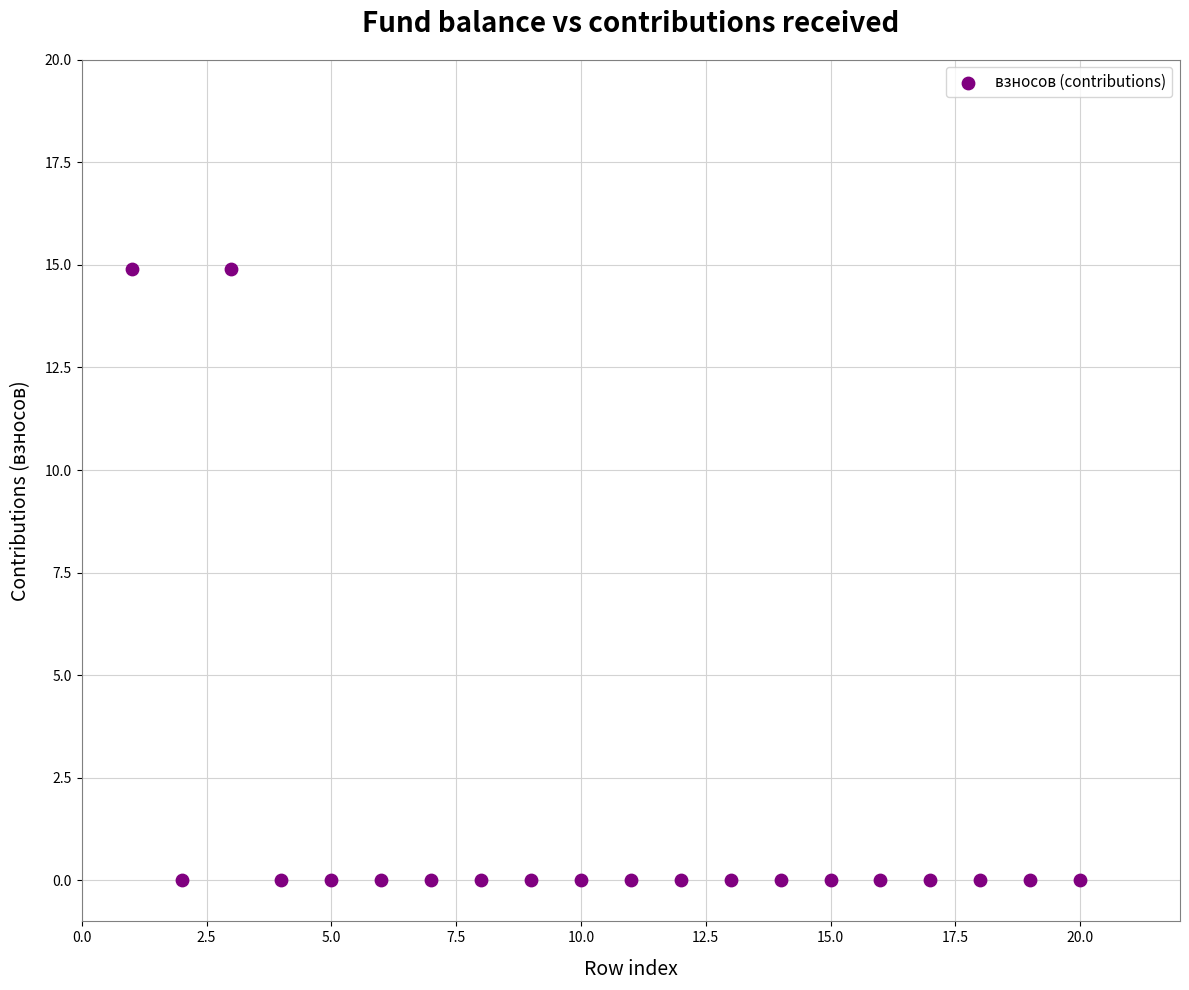

What is the range of Y values (max minus min)?

14.9